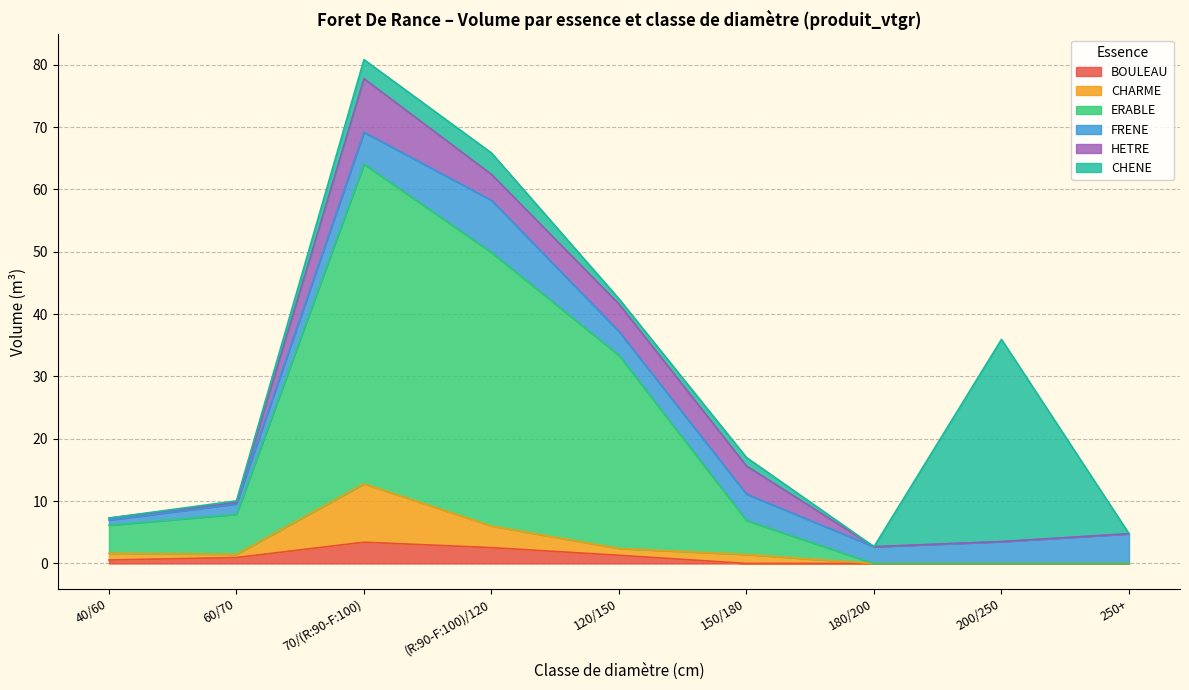

List the series in order of their peak value, lowest first.

BOULEAU, FRENE, HETRE, CHARME, CHENE, ERABLE